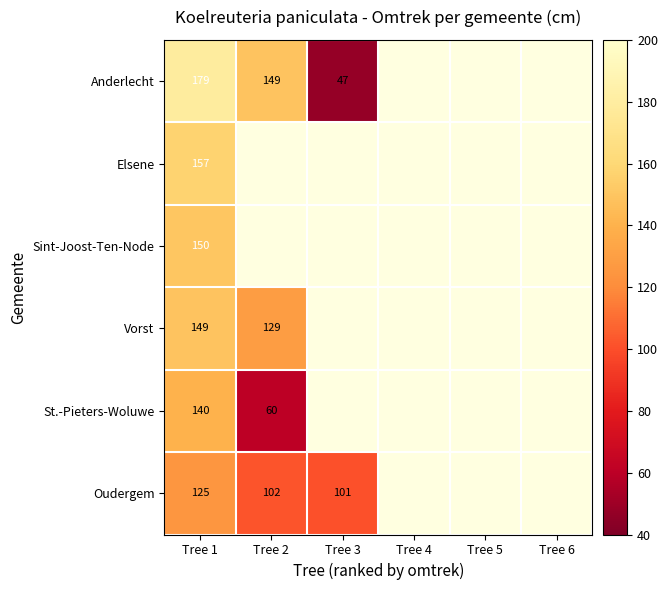

Which label corresponds to the largest value in the chart?

Tree 1